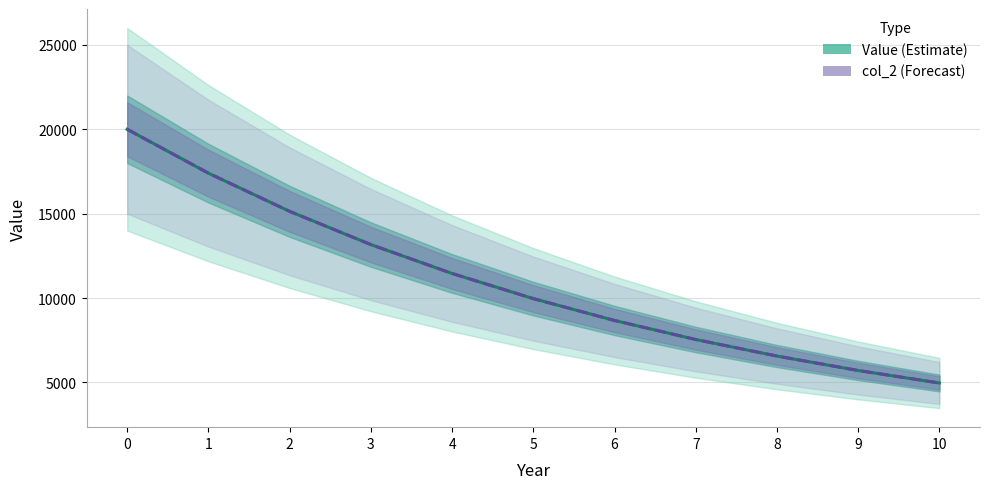

Read the col_2 value at 8.

6564.2